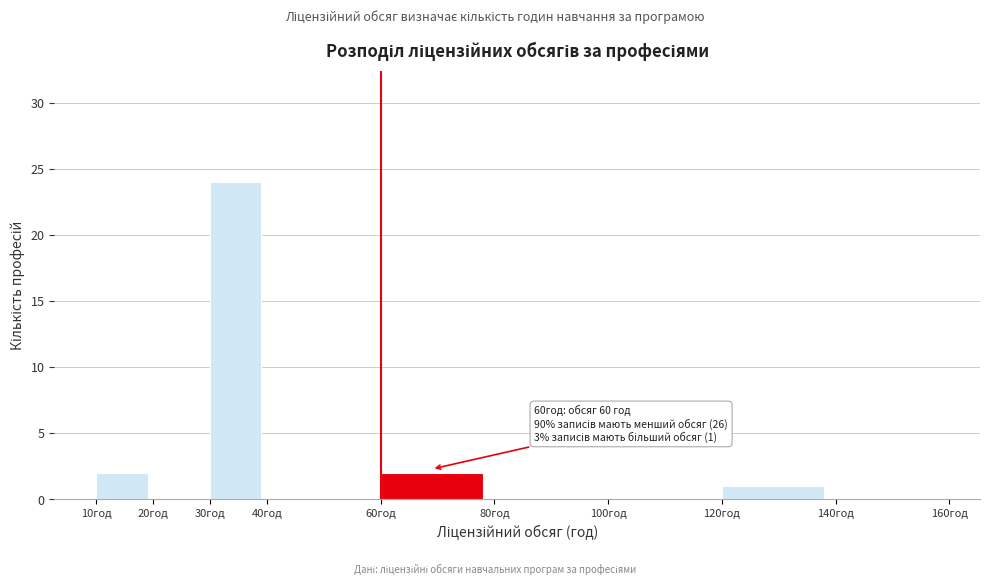

Which range on the x-axis has the tallest bar?

30 to 40